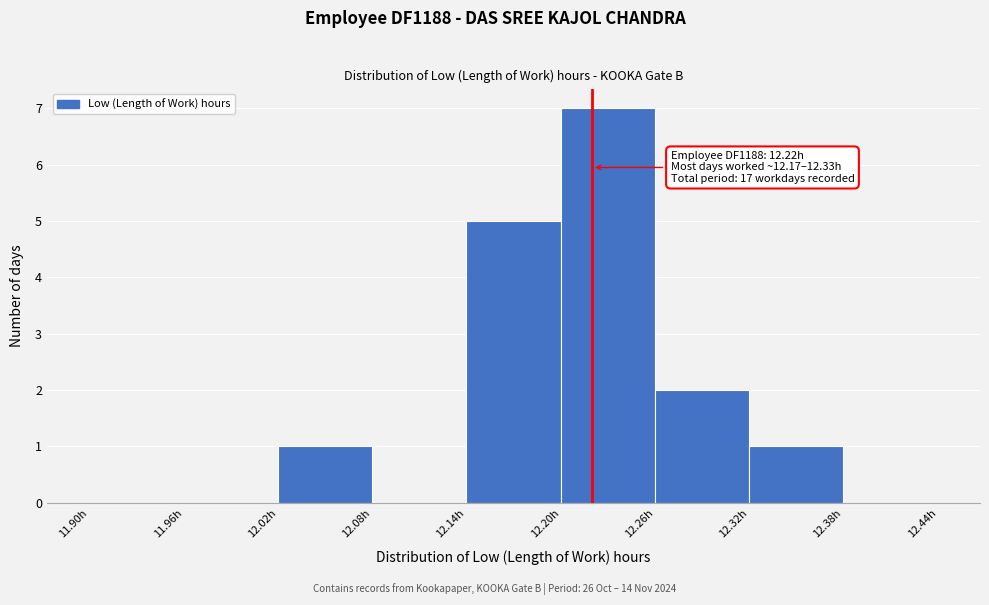

Over which range of the x-axis is the bar tallest?

12.20 to 12.26